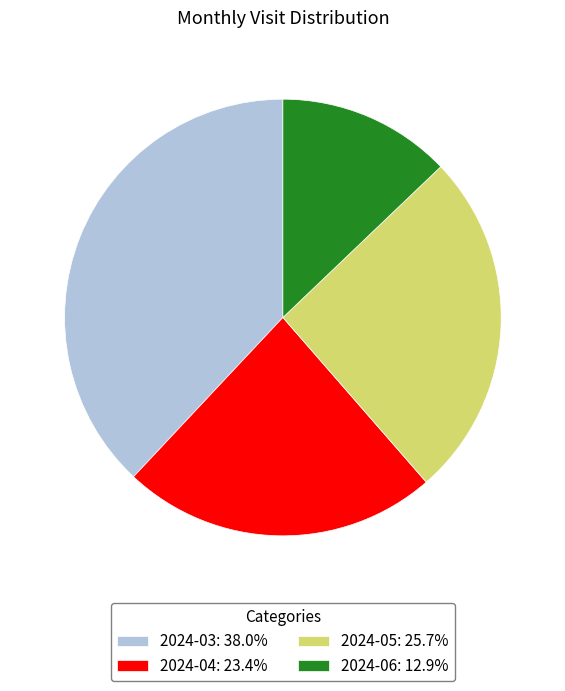

Count the number of slices in the pie.

4